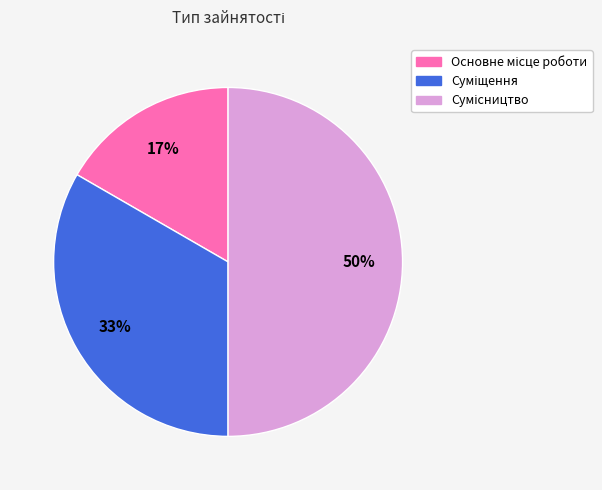

To the nearest percent, what is the average slice percentage?

33%